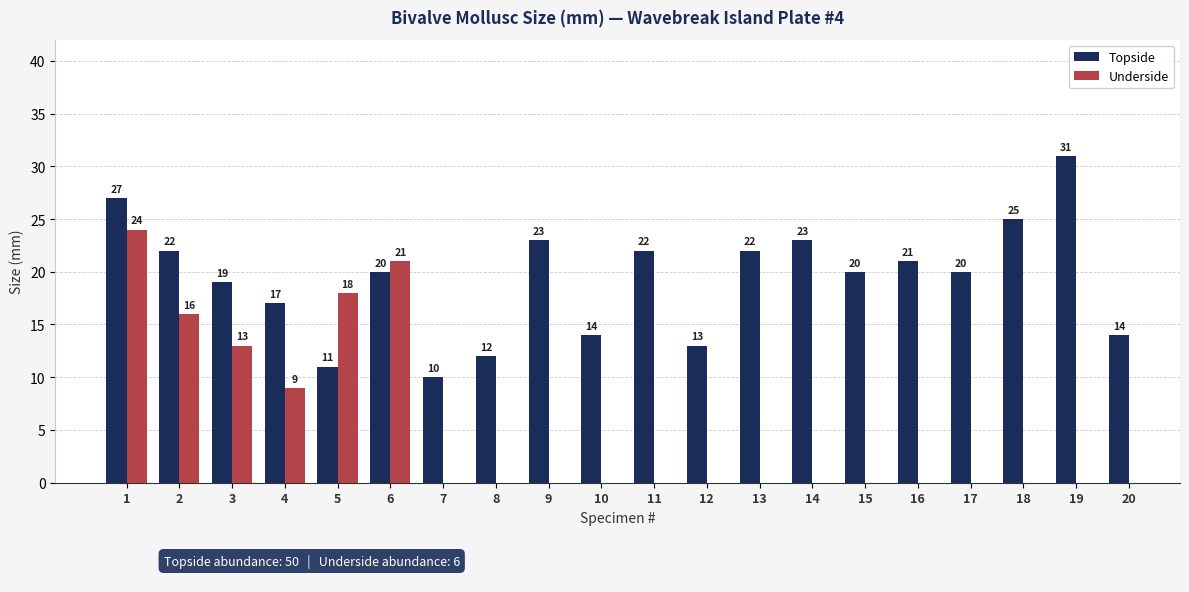

True or false: the data shows 22 at 11.

True